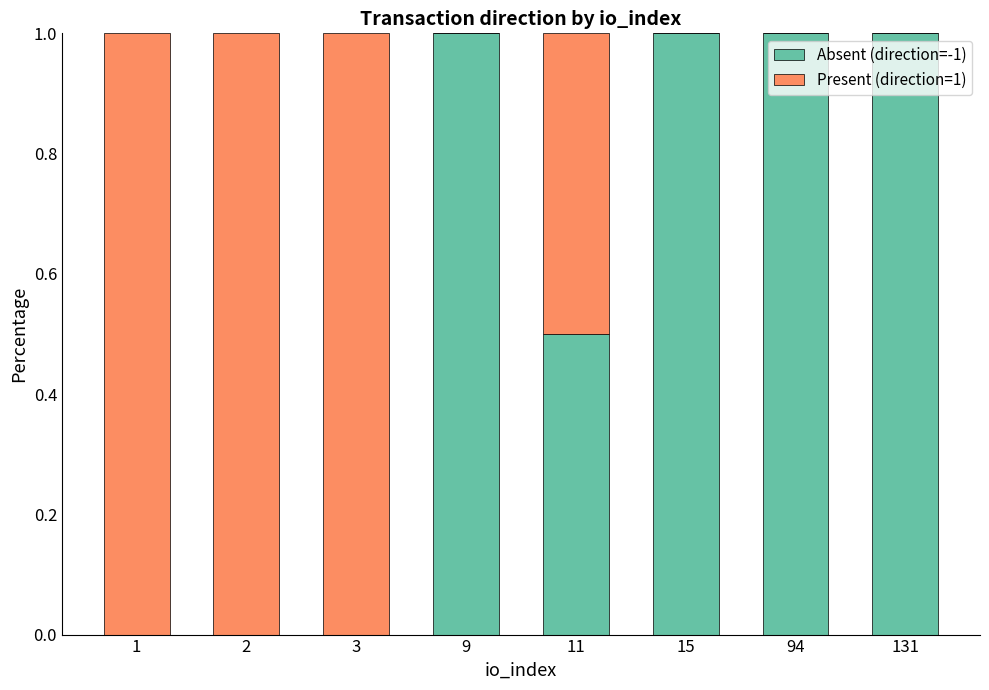

True or false: Absent (direction=-1) has a value of 1.0 at 94.

True